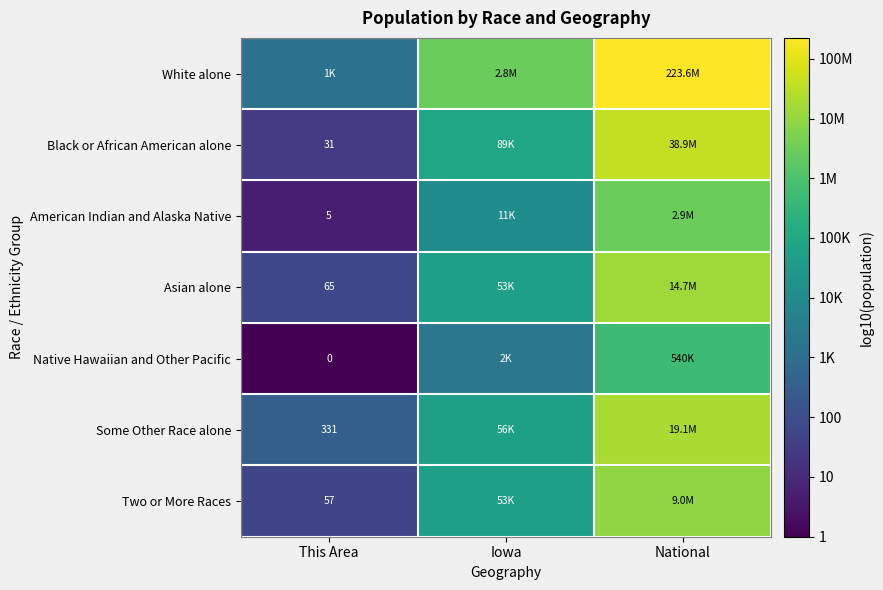

What is the difference between the highest and lowest values at Iowa?

3.1